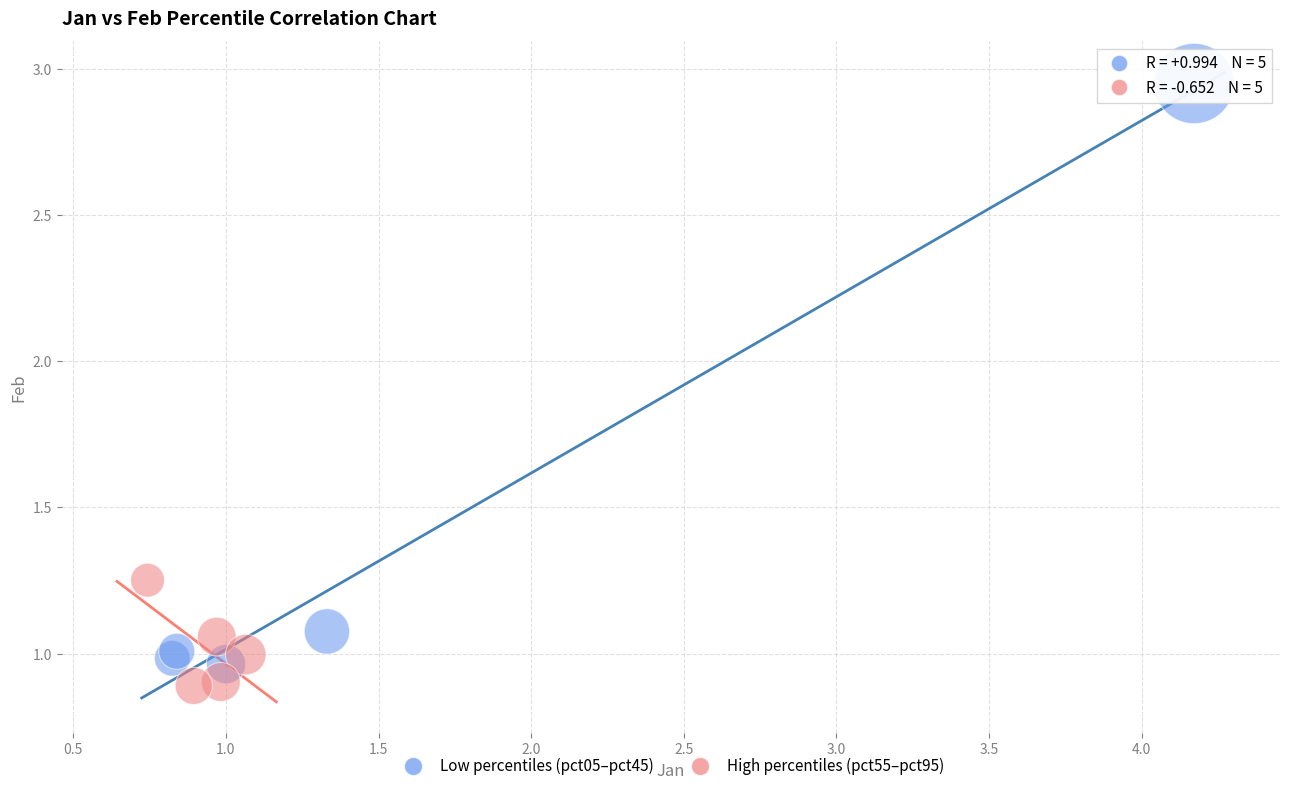

Which series contains the highest Y value?

Low percentiles (pct05–pct45)